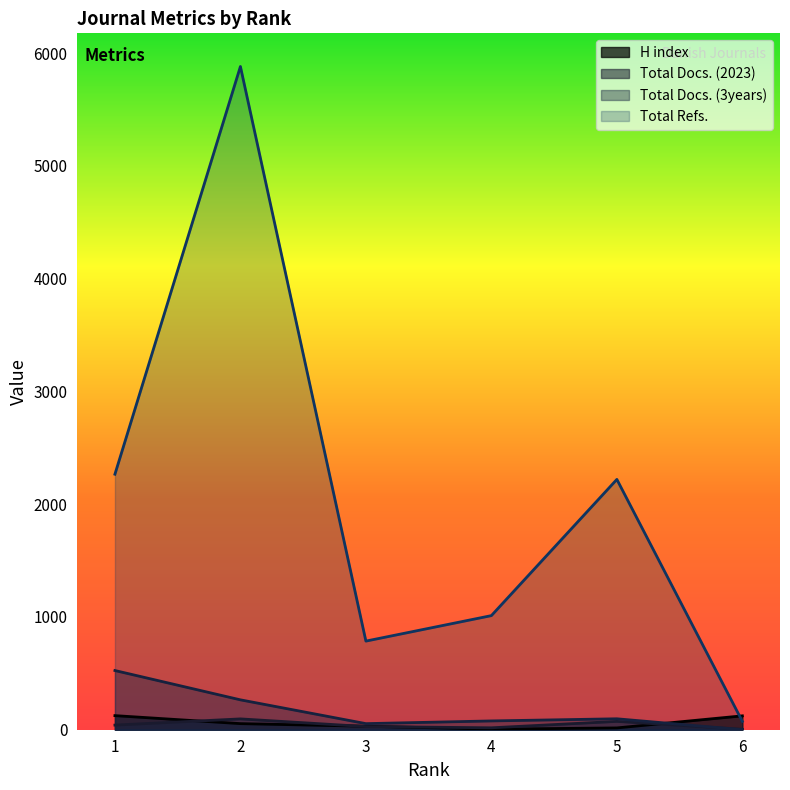

What is the total value across all series at 6?

201